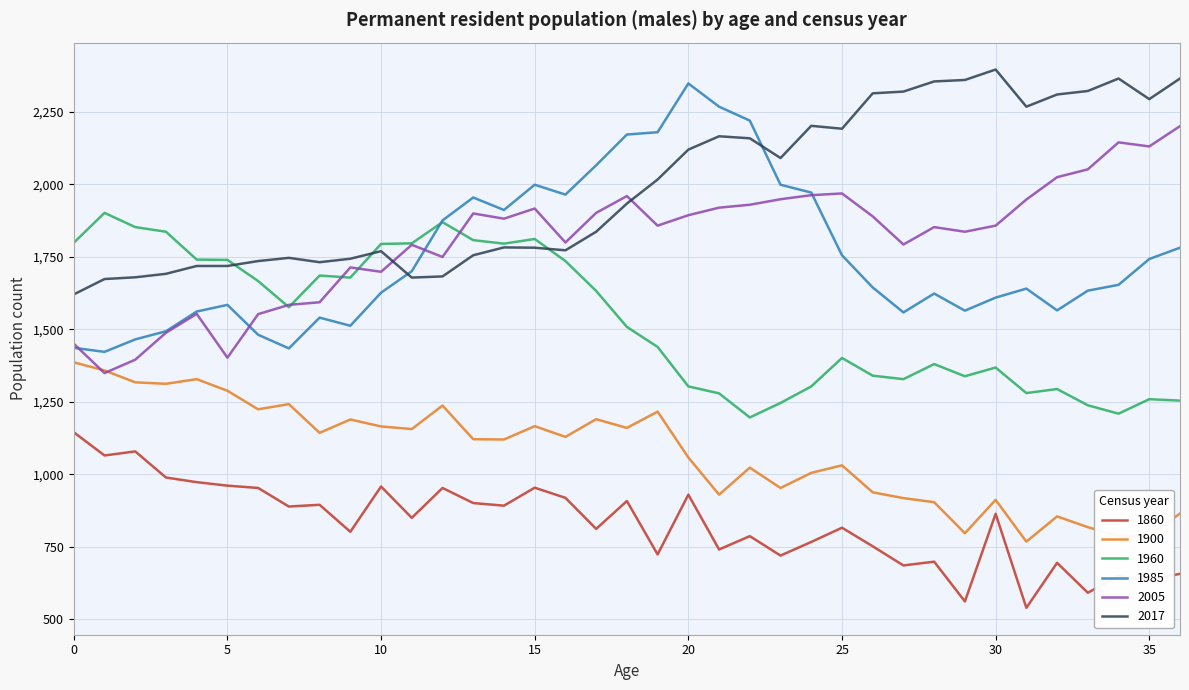

True or false: 1900 and 1960 cross at least once.

False